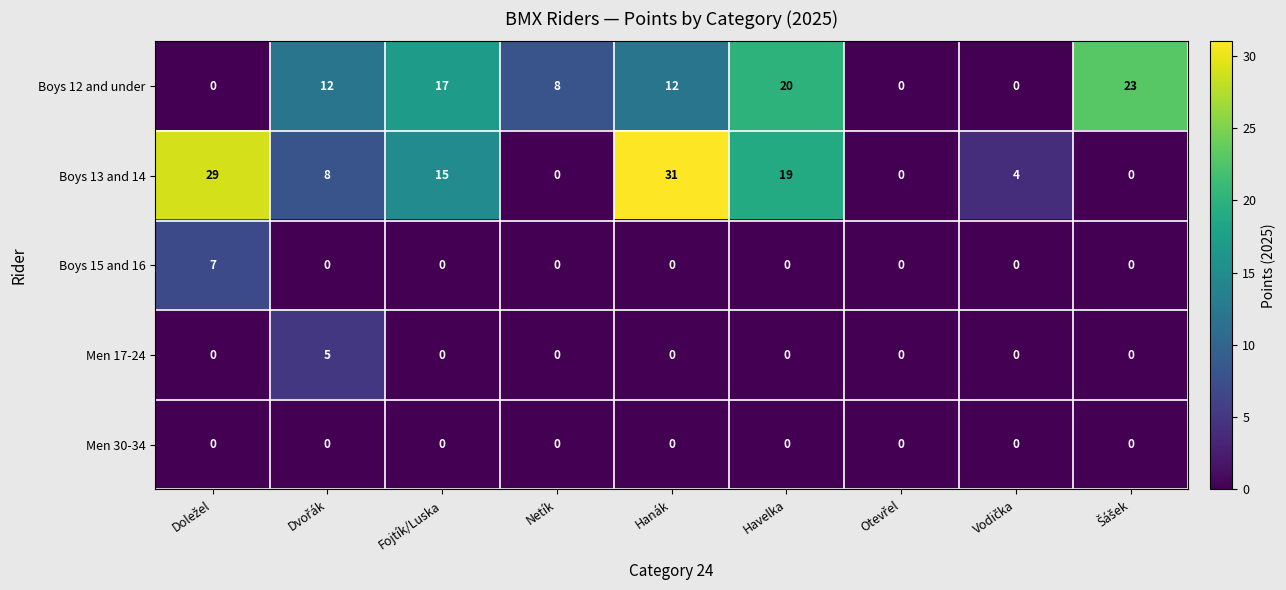

Which series has the largest total across all categories?

Boys 13 and 14